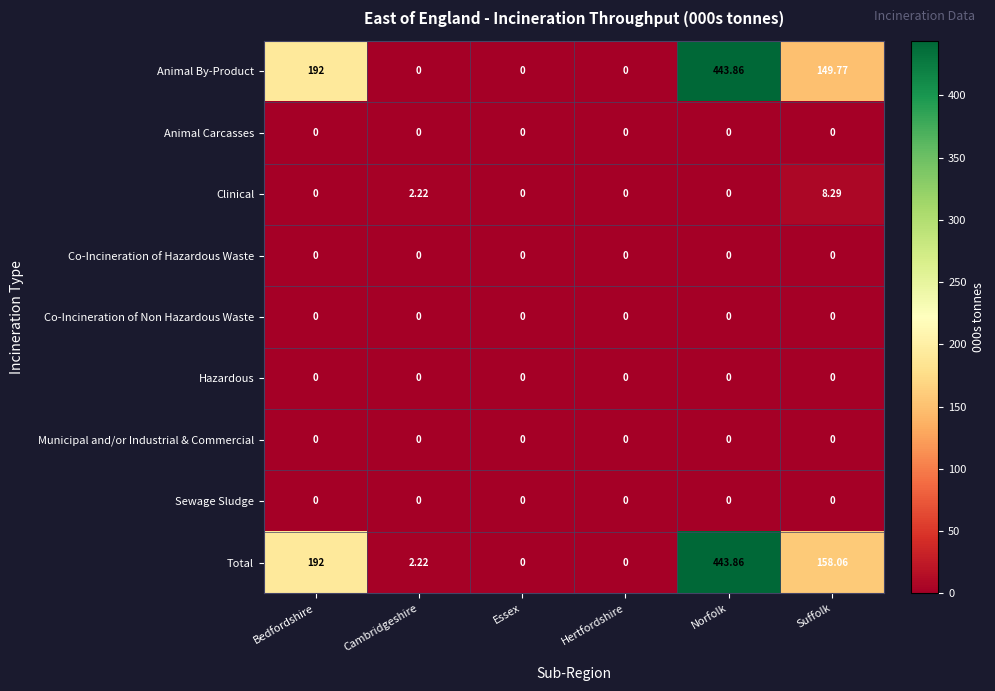

What is the greatest value displayed?

443.9